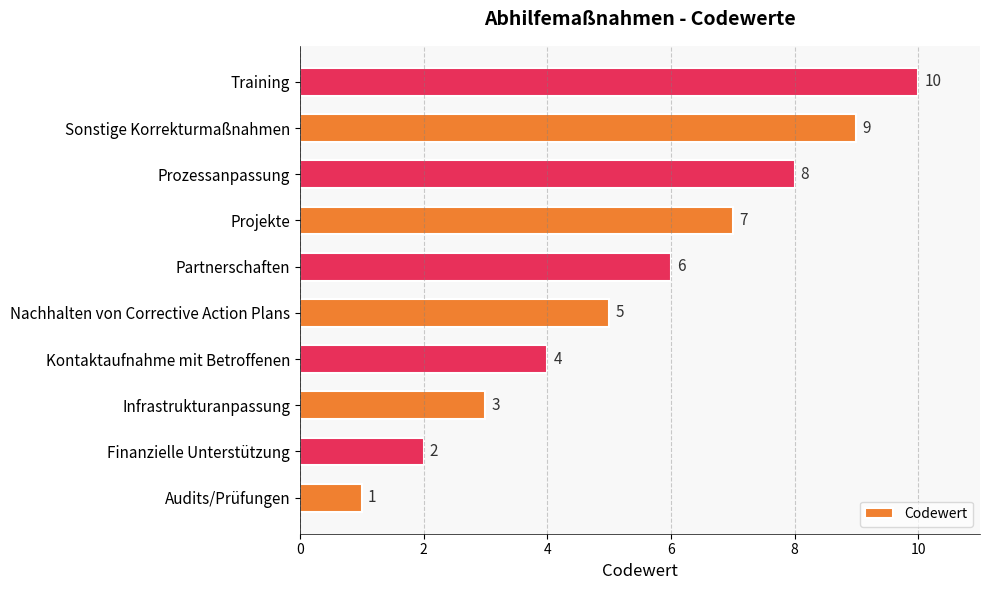

Which category has the highest value across all series?

Training